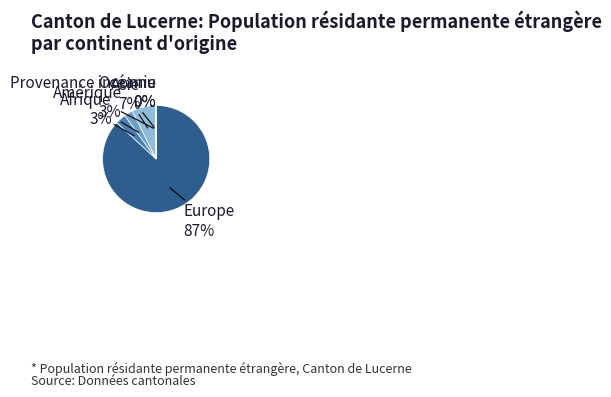

What is the majority slice?

Europe